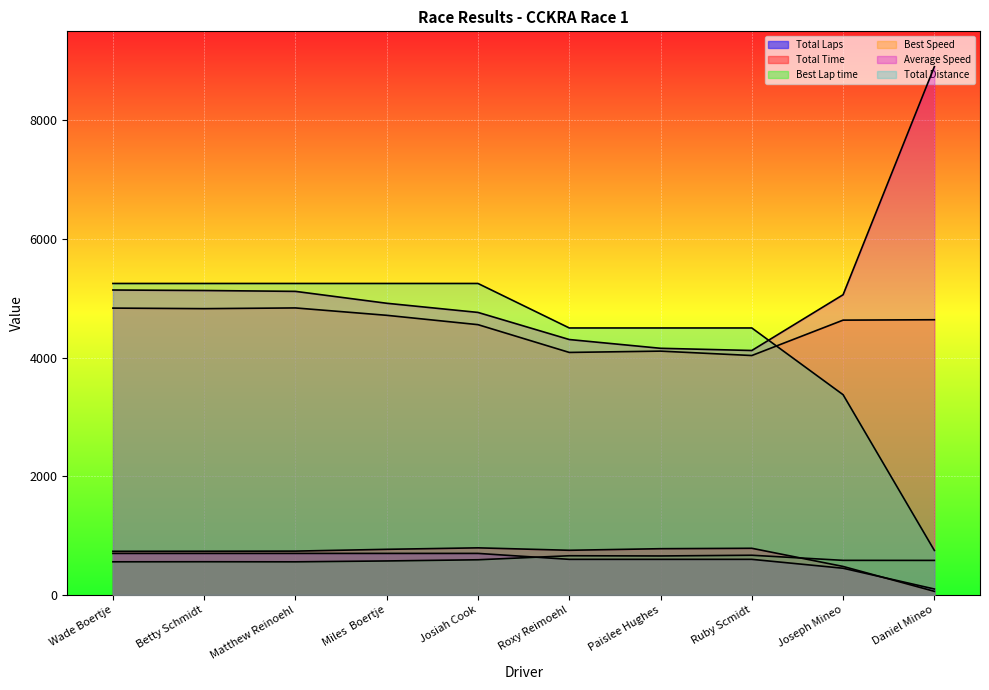

How many lines are shown in the chart?

6